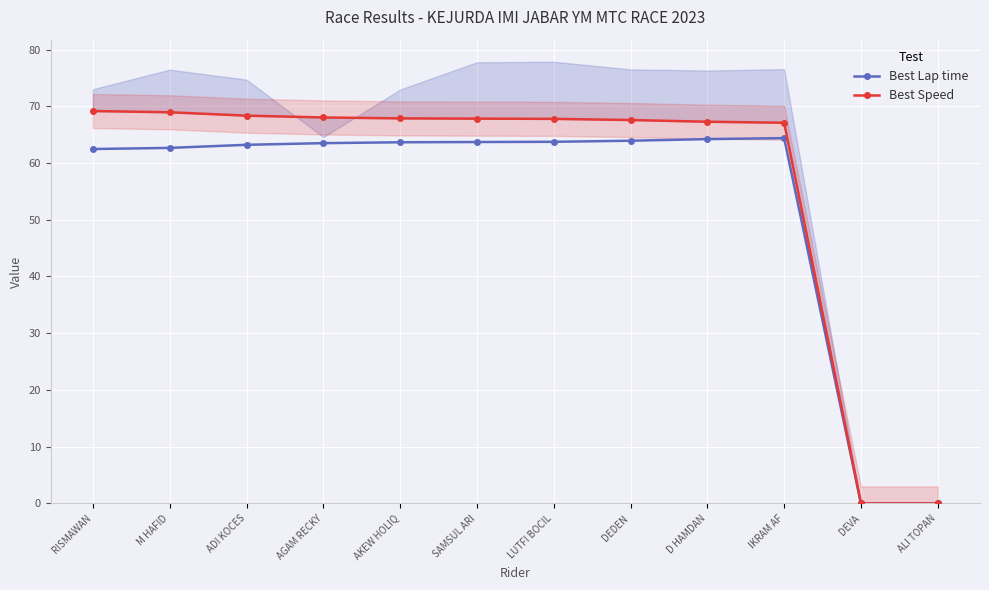

What is the difference between the maximum and minimum values in the Best Speed series?

69.2